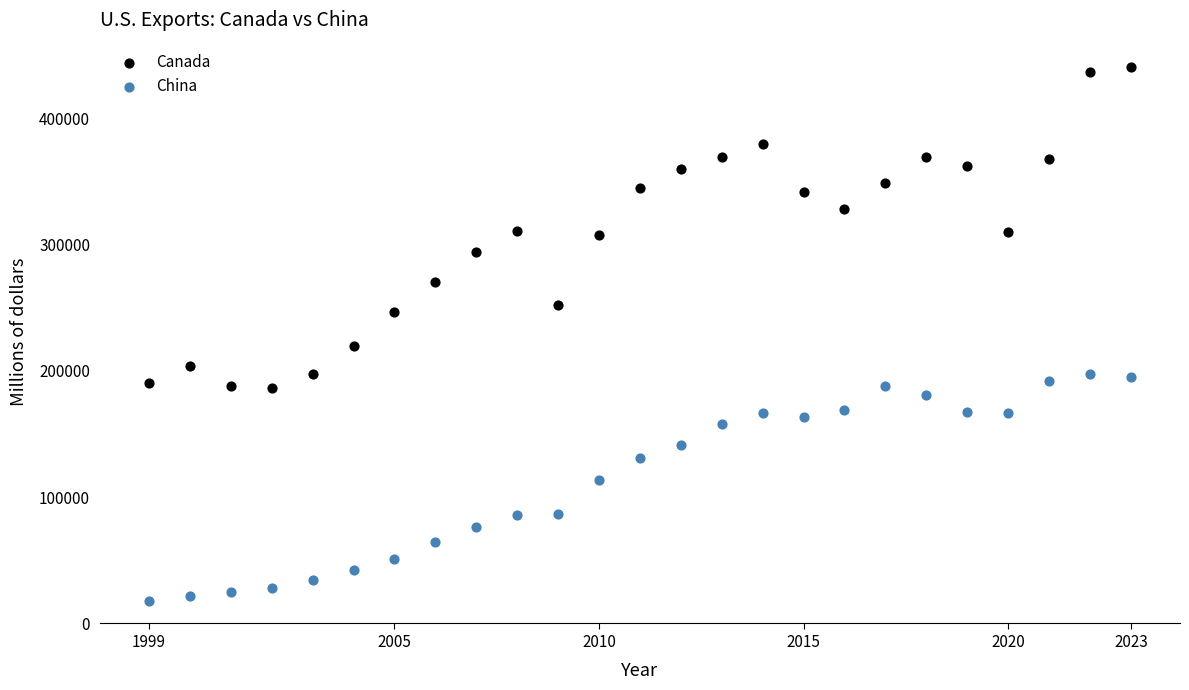

What are all the series names shown in the legend?

Canada, China